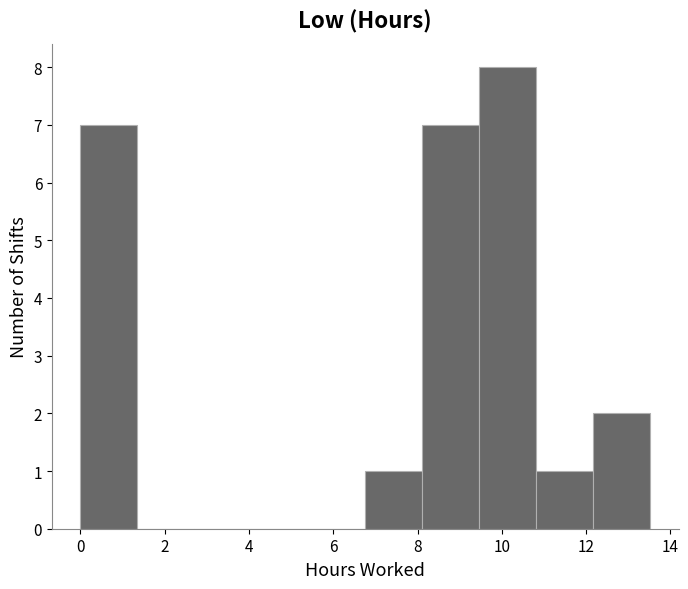

Reading left to right, transcribe this chart: for each bar, give the range it covers on the x-axis and its height. Neither the bar edges nor the heights are printed on the chart, so give them approximately, as read against the axes.

0.0 to 1.4: 7
1.4 to 2.8: 0
2.8 to 4.0: 0
4.0 to 5.4: 0
5.4 to 6.8: 0
6.8 to 8.2: 1
8.2 to 9.4: 7
9.4 to 10.8: 8
10.8 to 12.2: 1
12.2 to 13.6: 2